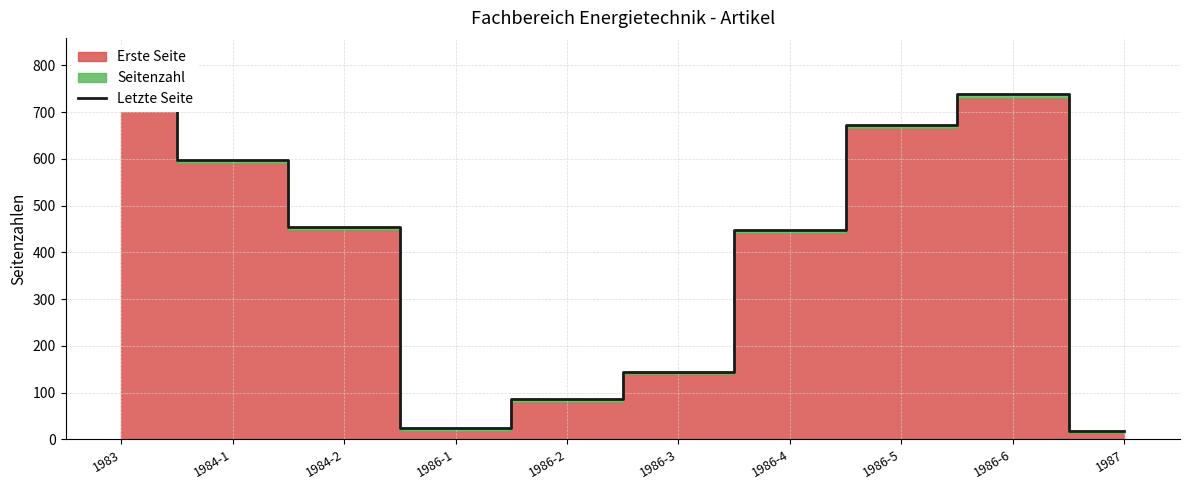

How many values exceed 454?

4